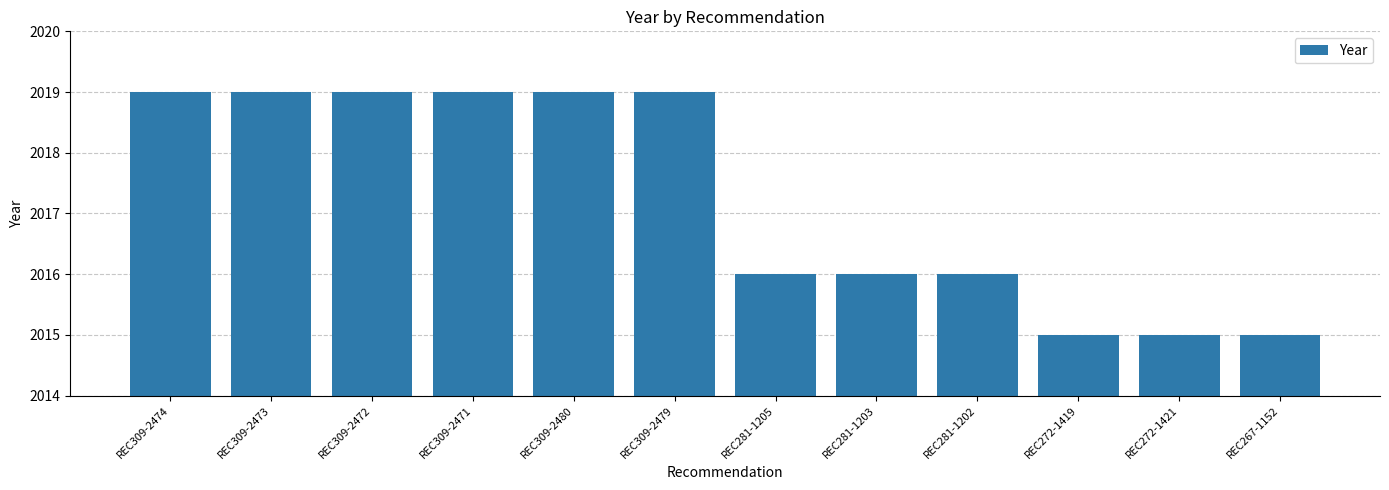

What is the maximum value shown in the chart?

2019